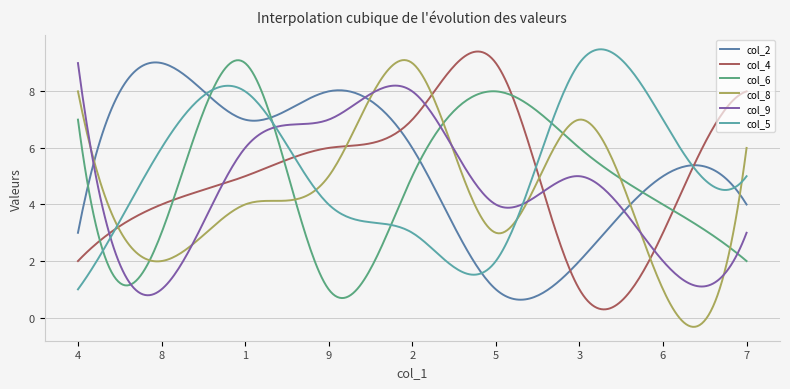

What is the greatest value displayed?

9.5